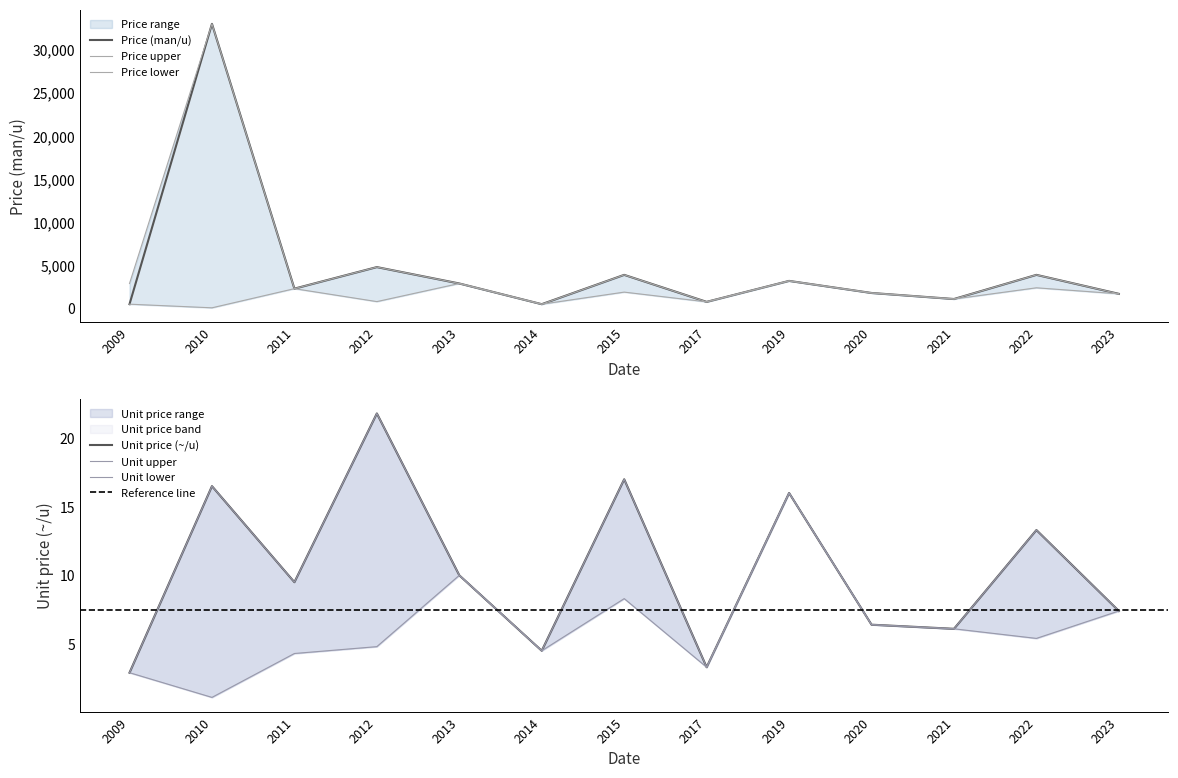

Rank the series at 2014 from highest to lowest value.

Price (man/u), Price upper, Price lower, Unit price (~/u), Unit upper, Unit lower